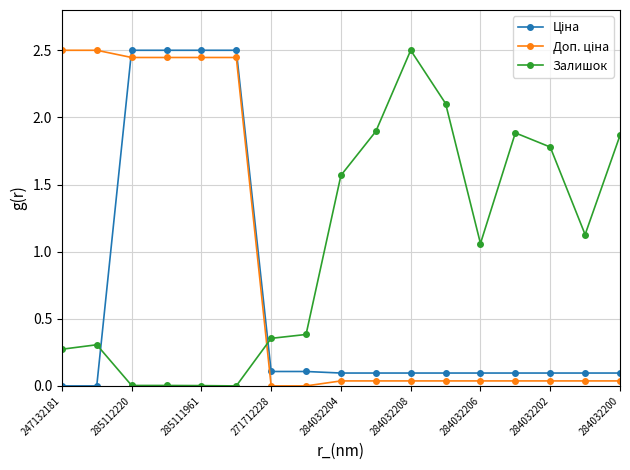

What is the average value of the Залишок series?

1.0